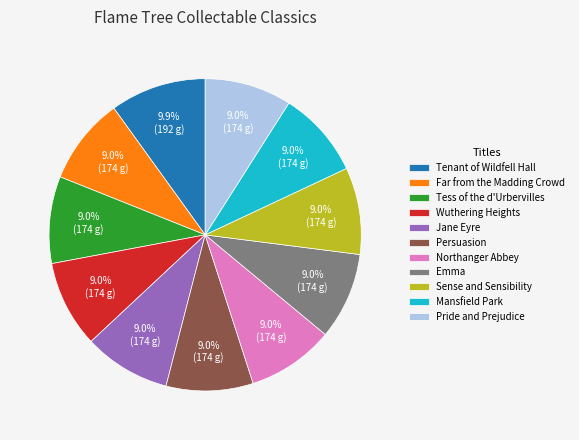

To the nearest percent, what is the combined percentage of Persuasion and Far from the Madding Crowd?

18%